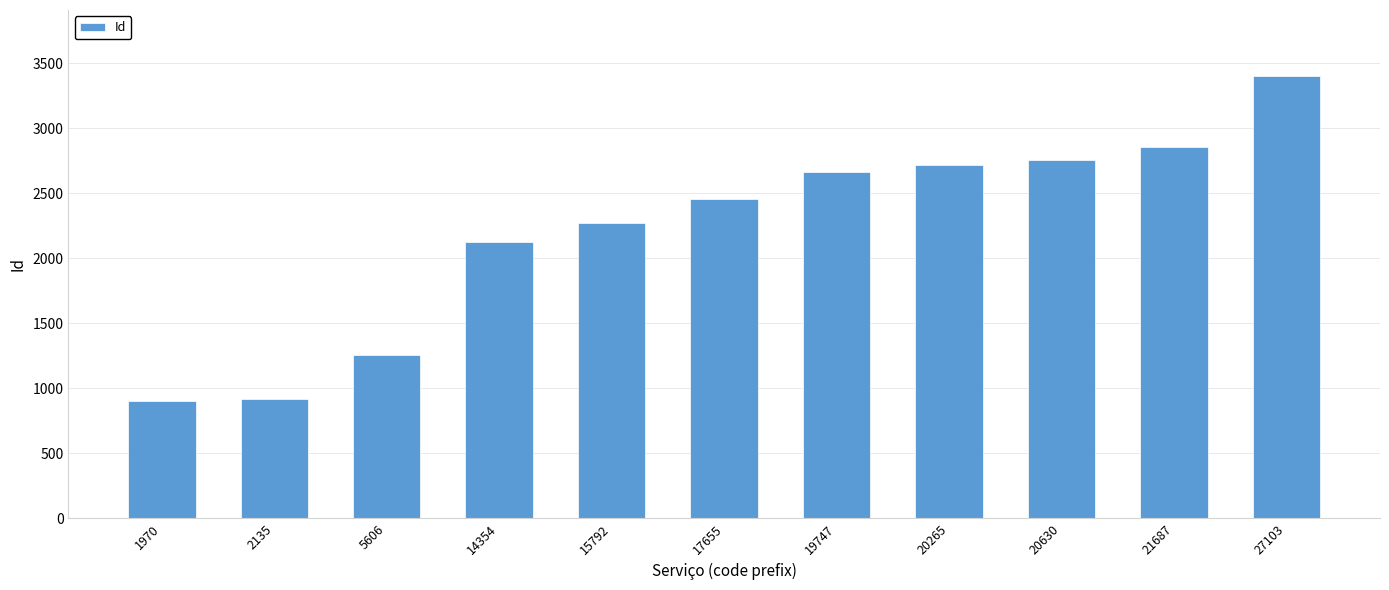

Reading left to right, list all the values displayed in this chart.

901	917	1258	2126	2270	2453	2662	2714	2751	2856	3398